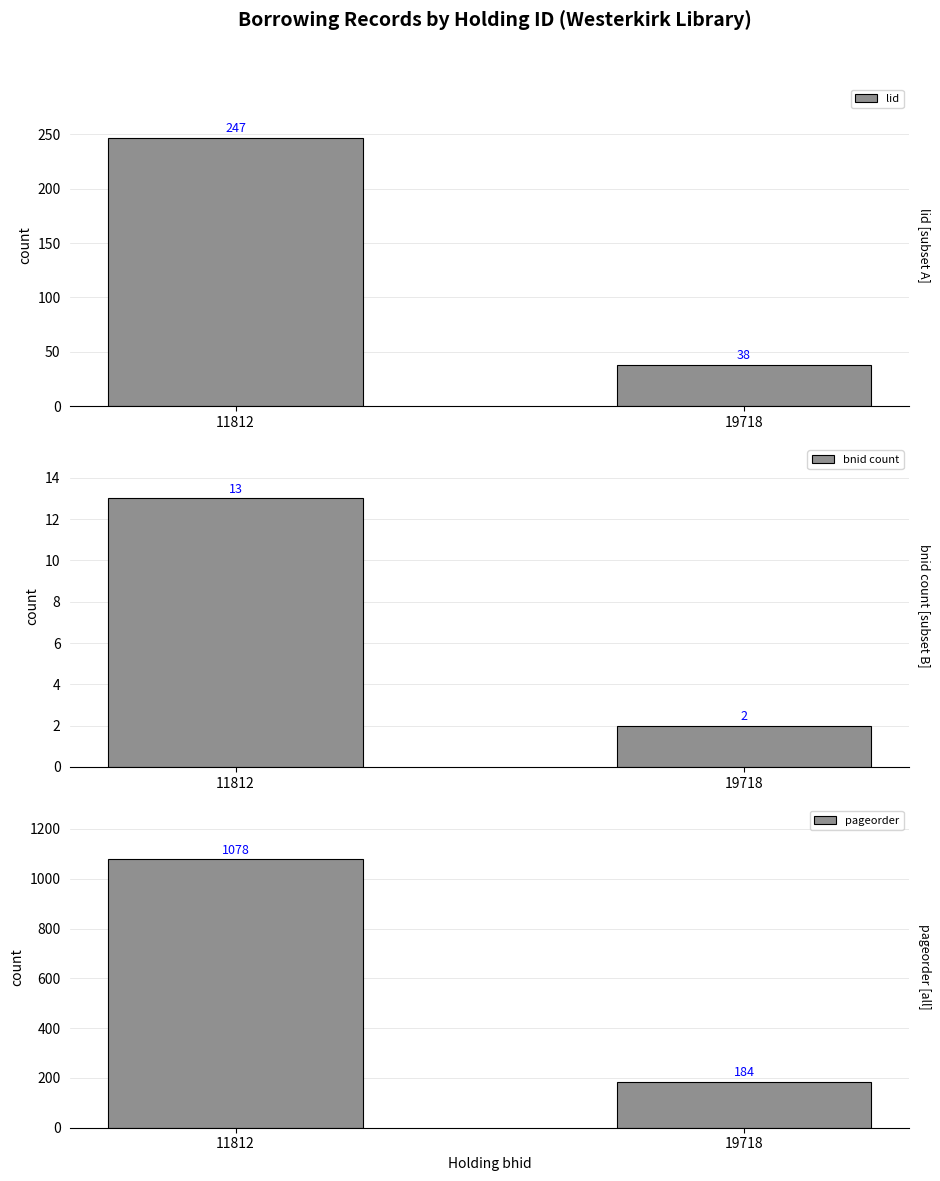

The pageorder series shows 1522 at 11812. True or false?

False